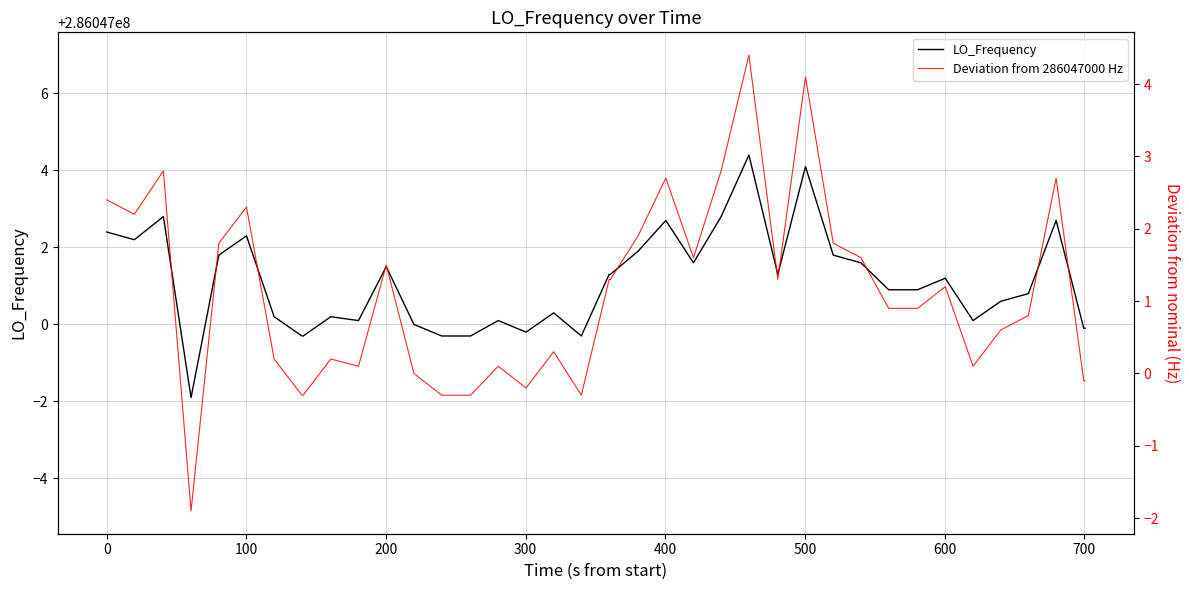

How many values in the Deviation from 286047000 Hz series exceed 0?

30